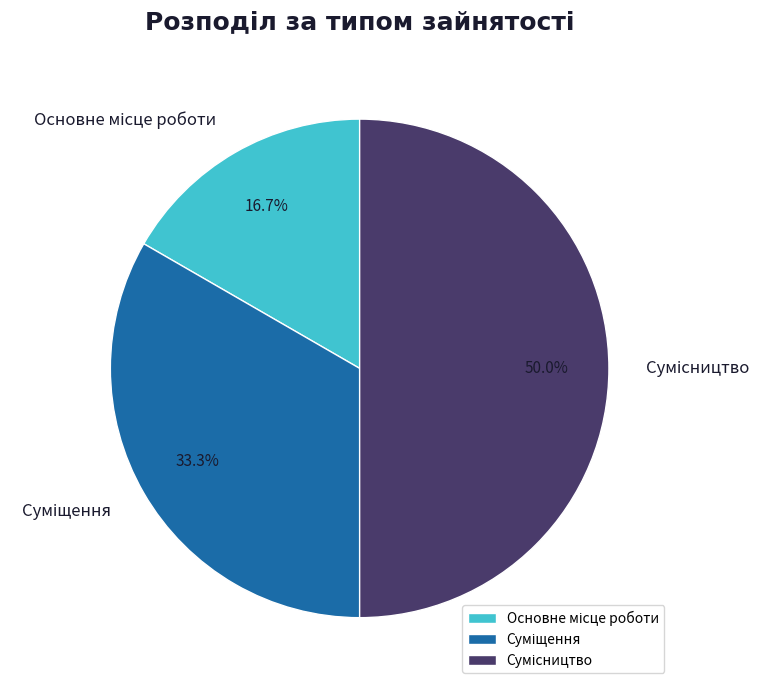

True or false: Основне місце роботи accounts for 22% of the total.

False